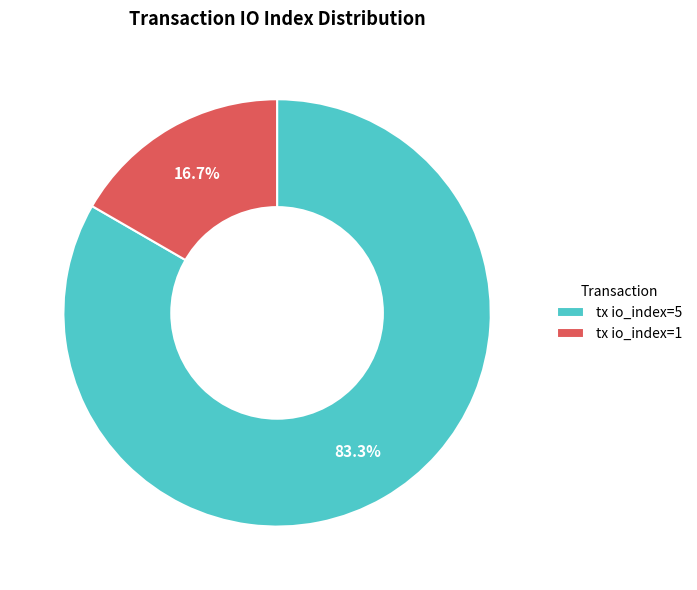

To the nearest percent, what is the average slice percentage?

50%